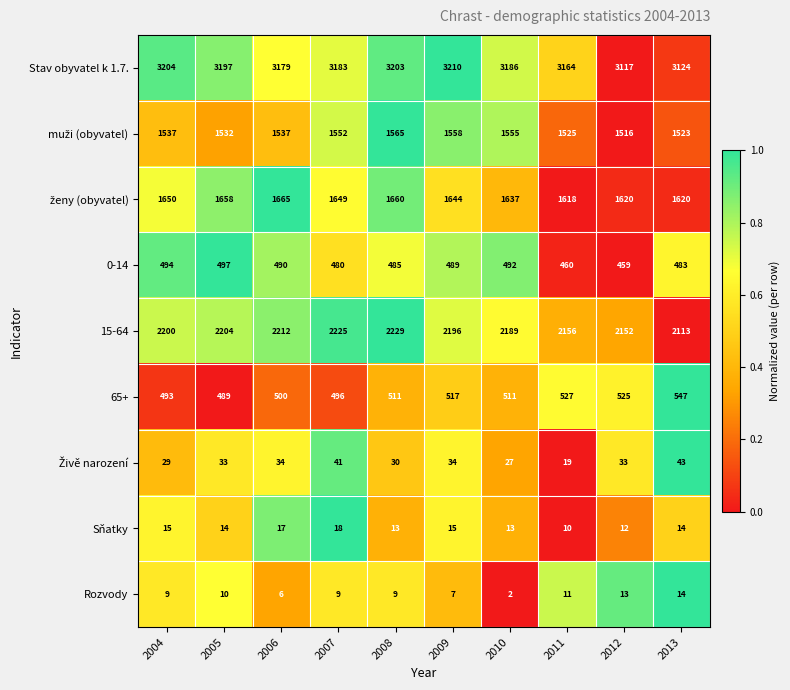

What is the maximum value shown in the chart?

3210